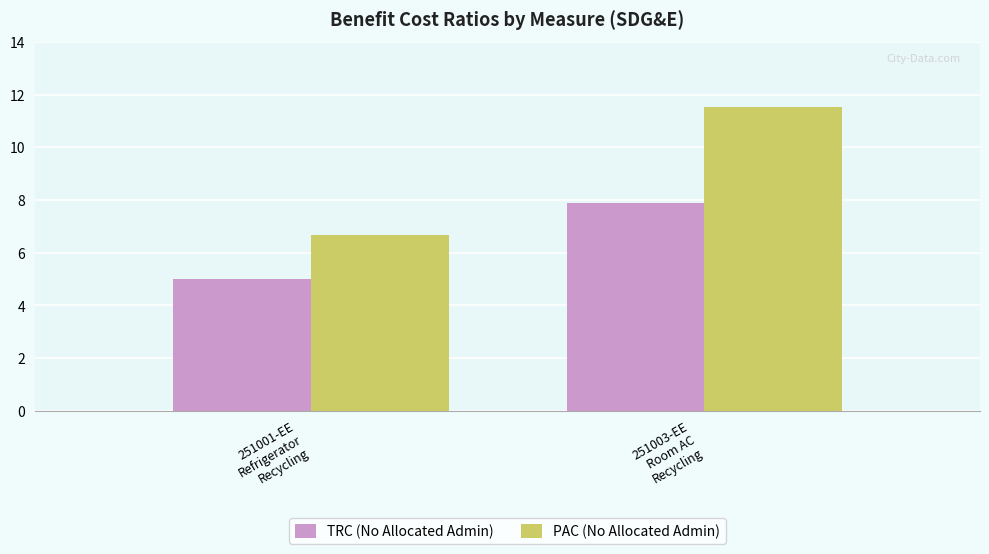

What is the difference between the highest and lowest values at 251001-EE
Refrigerator
Recycling?

1.7